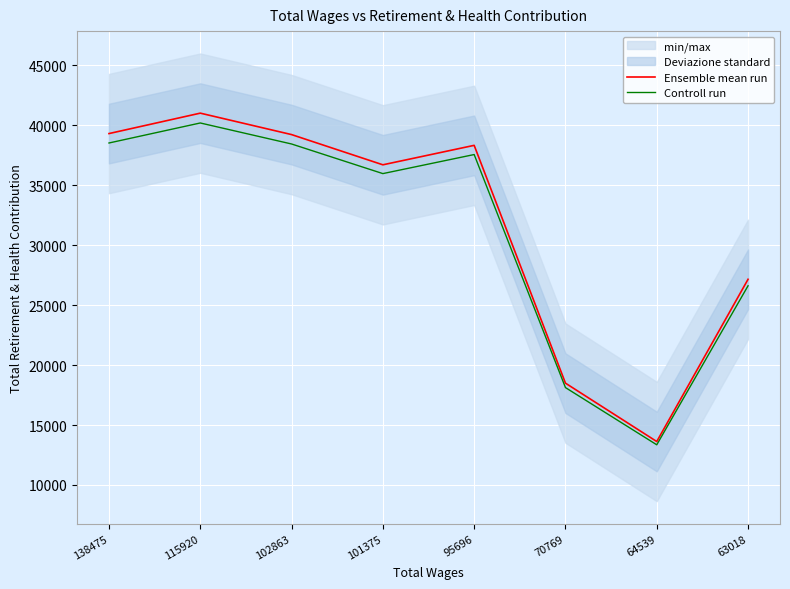

Where is the first local maximum for Controll run?

115920